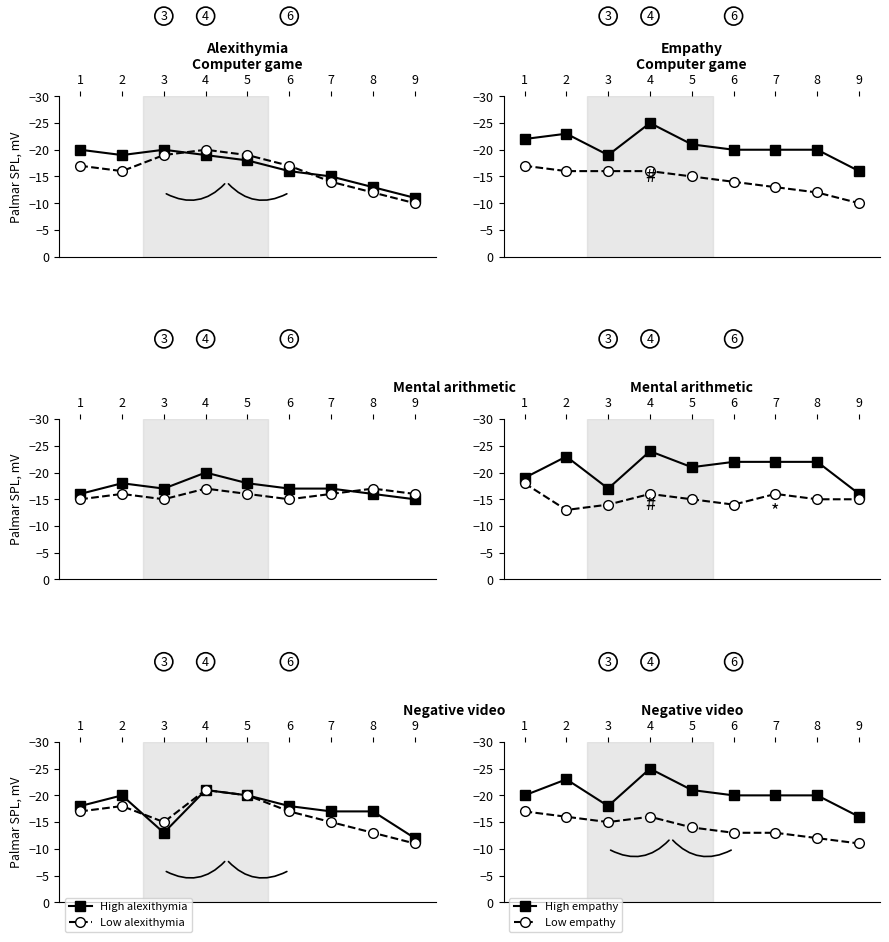

What value does the Low empathy series have at 8?

-12